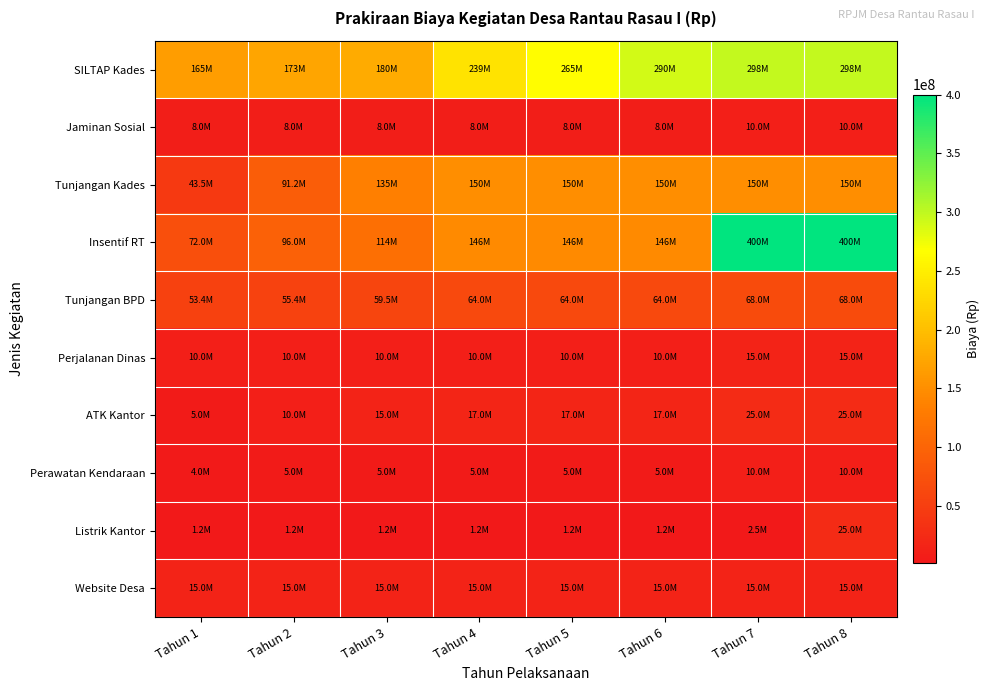

Which has a higher value, Tahun 5 or Tahun 3?

Tahun 5